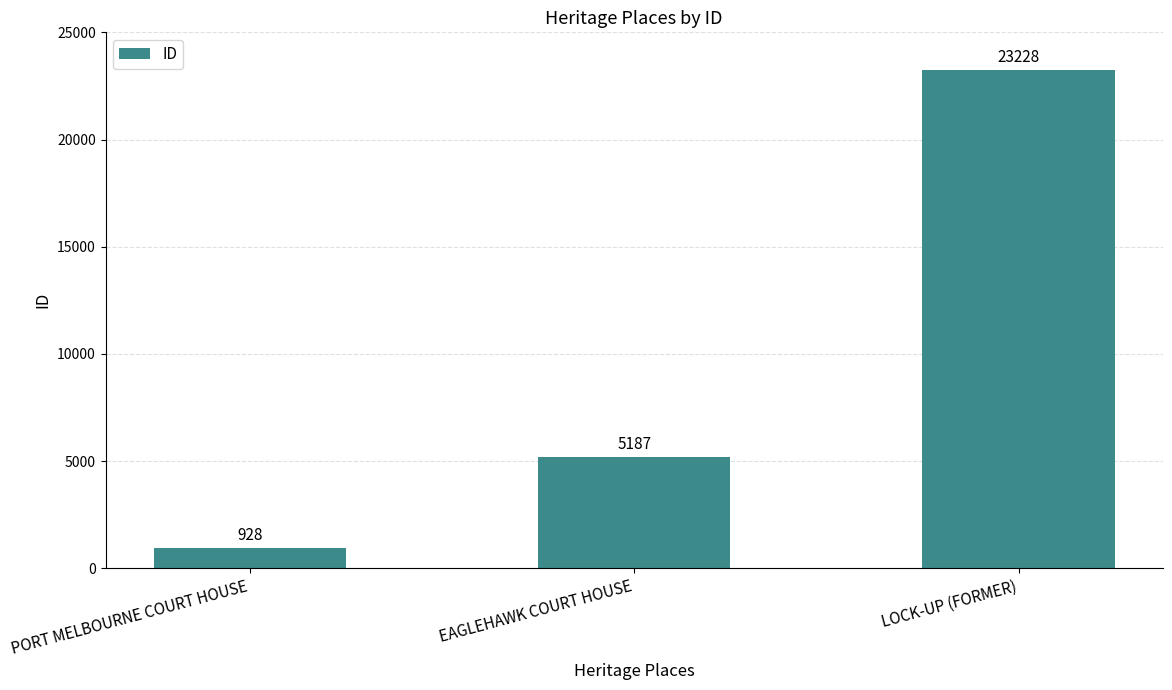

Reading right to left, list all the values displayed in this chart.

LOCK-UP (FORMER)=23228	EAGLEHAWK COURT HOUSE=5187	PORT MELBOURNE COURT HOUSE=928